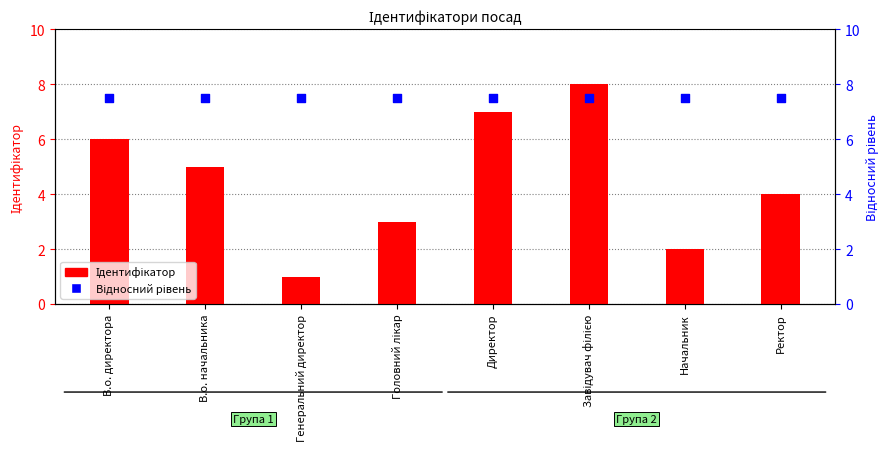

Which series reaches the maximum Y coordinate?

Ідентифікатор